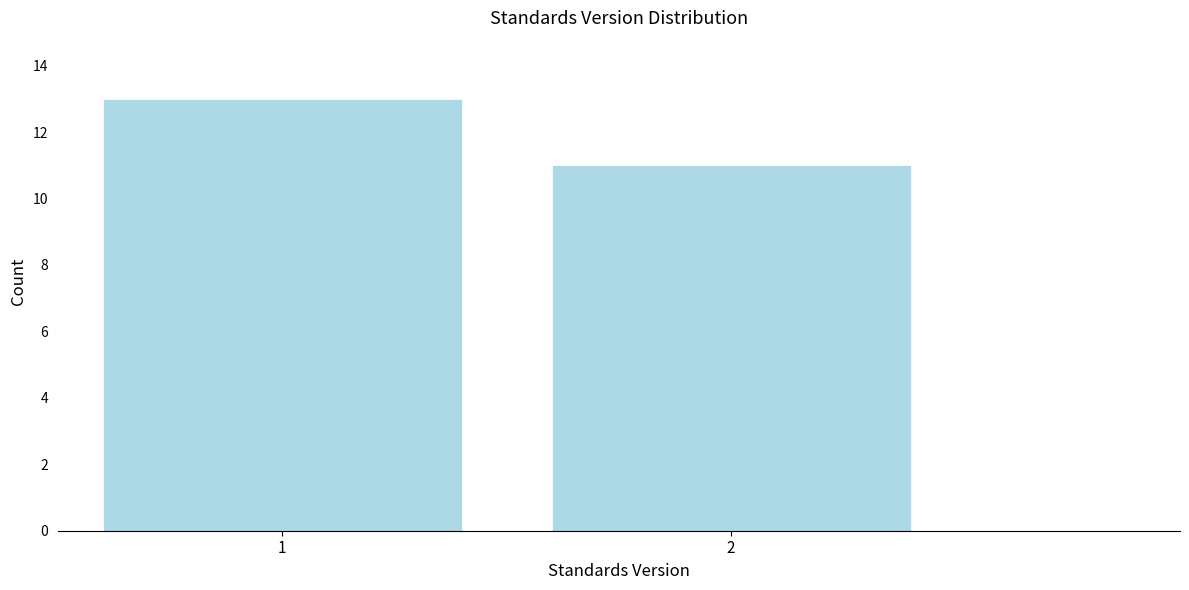

Reading left to right, transcribe all the data shown in this chart.

1=13	2=11